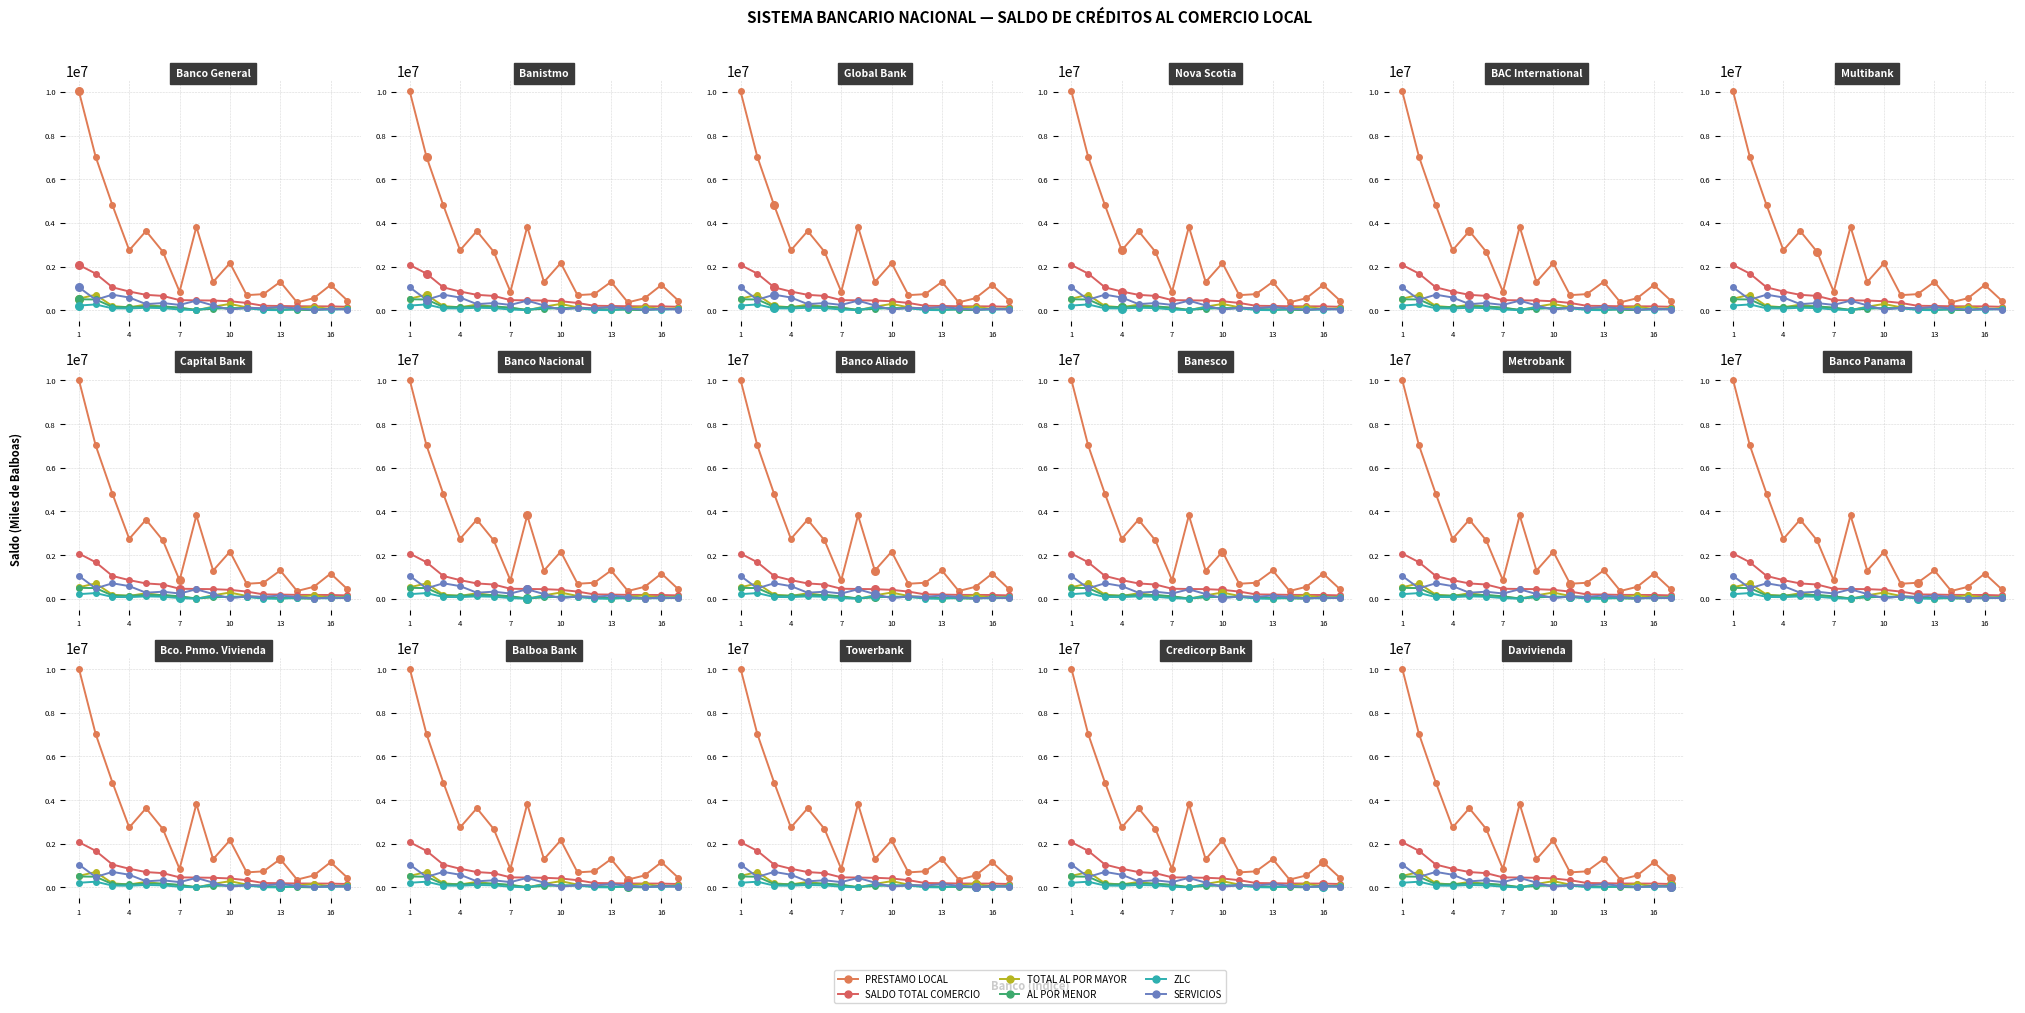

Is the value of SERVICIOS at 7 greater than the value of PRESTAMO LOCAL at 12?

No